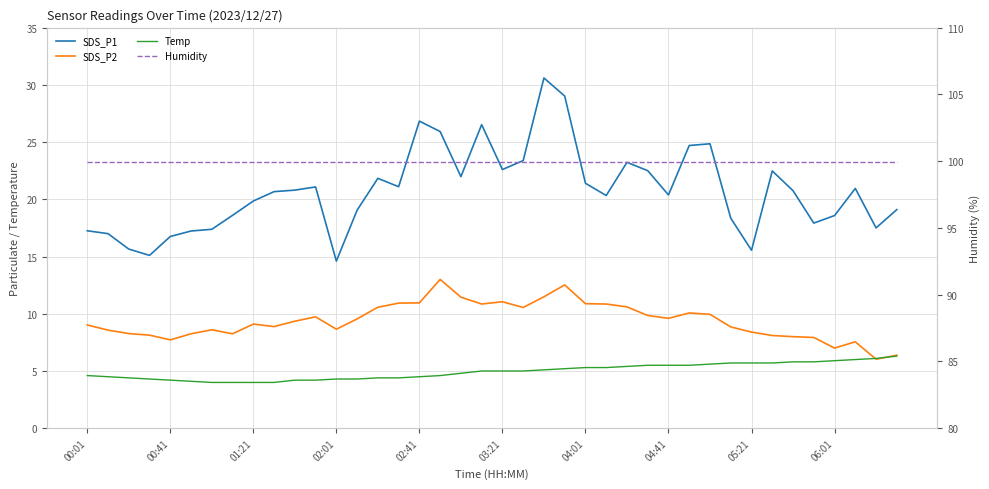

Is it true that SDS_P2 equals 14.2 at 30?

False